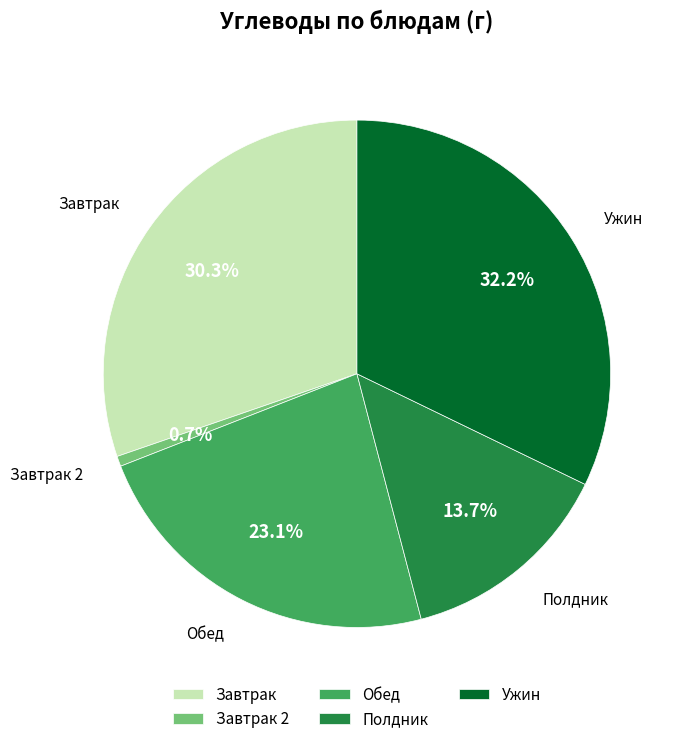

How many slices are in this pie chart?

5